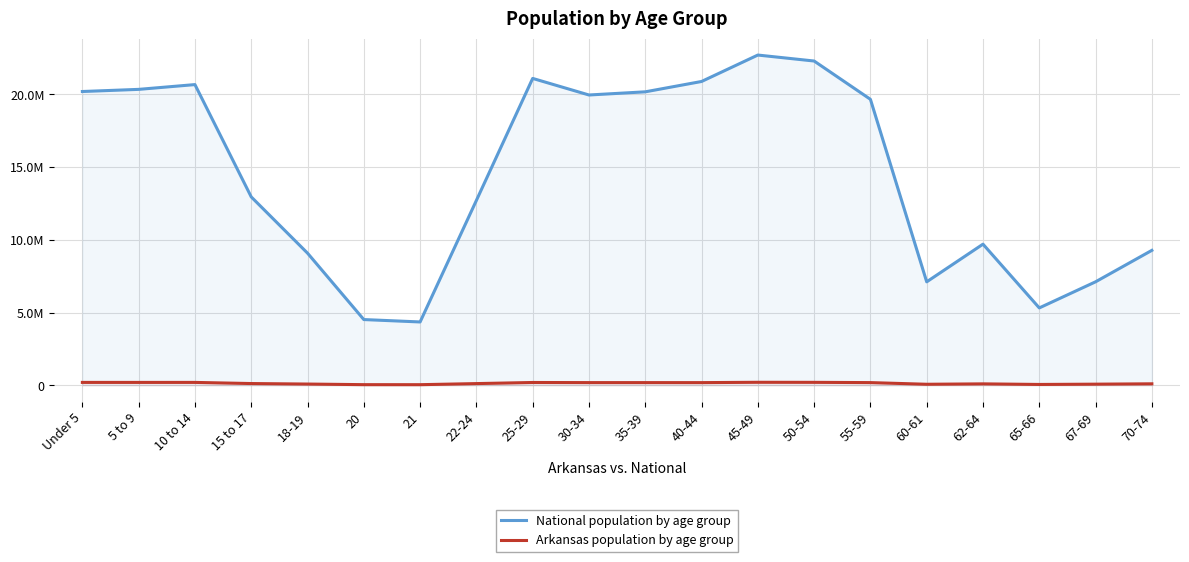

Which series has the largest total across all categories?

National population by age group